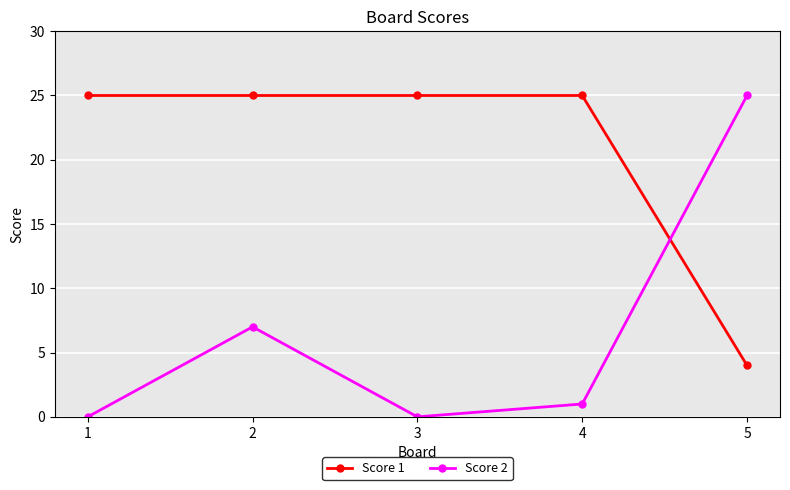

What is the sum of all Score 1 values?

104